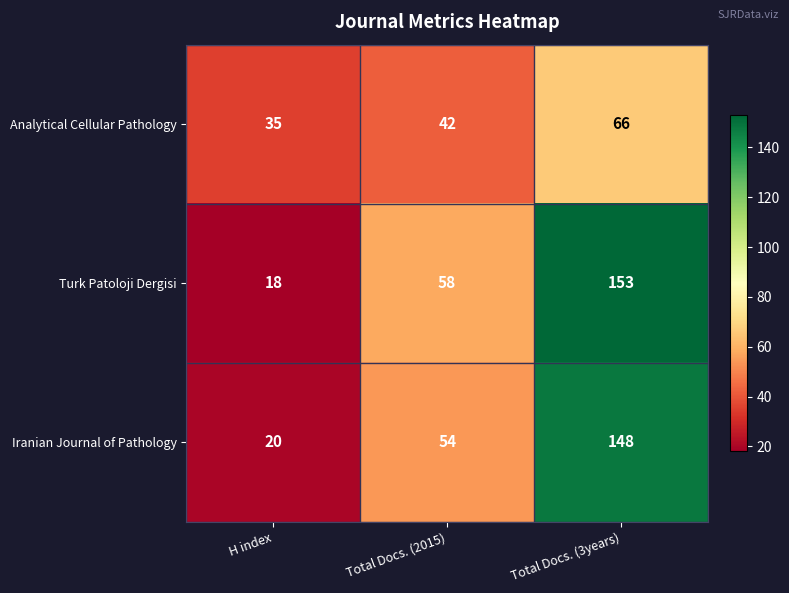

Where is Iranian Journal of Pathology nearest to the value 84?

Total Docs. (2015)